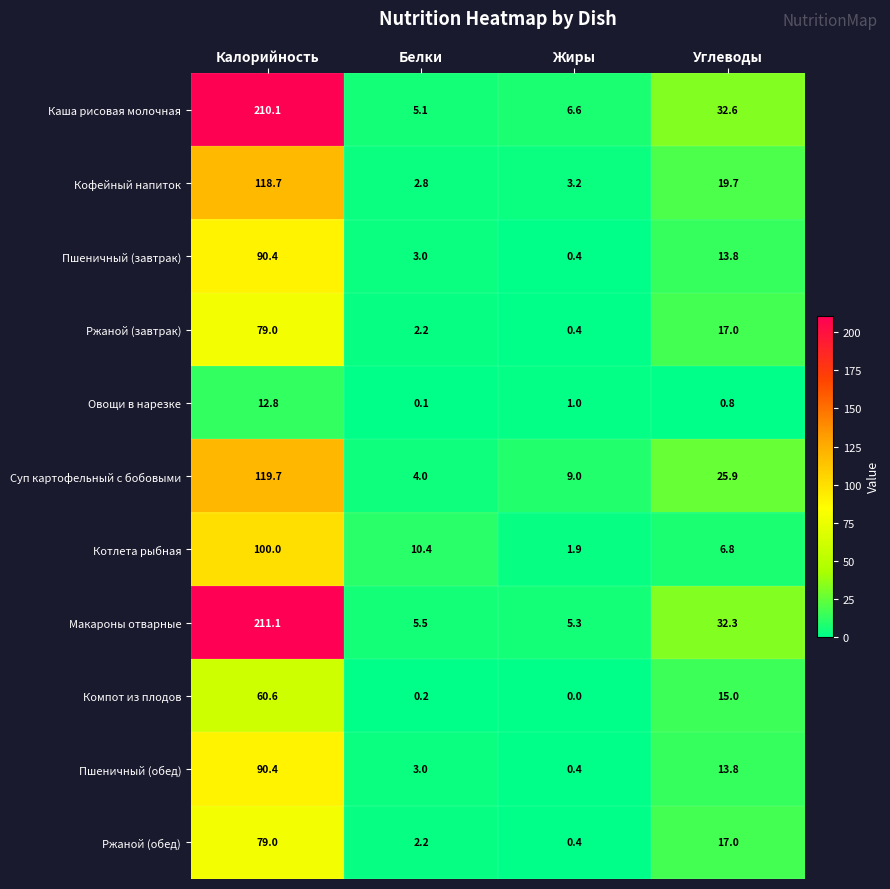

Which category has the highest value in the Котлета рыбная series?

Калорийность